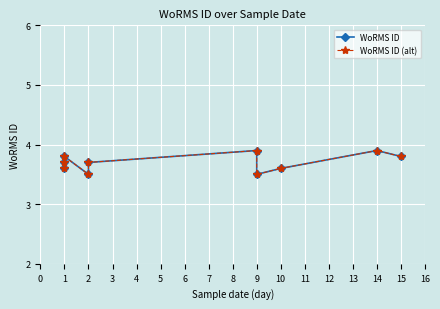

What is the lowest value of the WoRMS ID series?

3.5